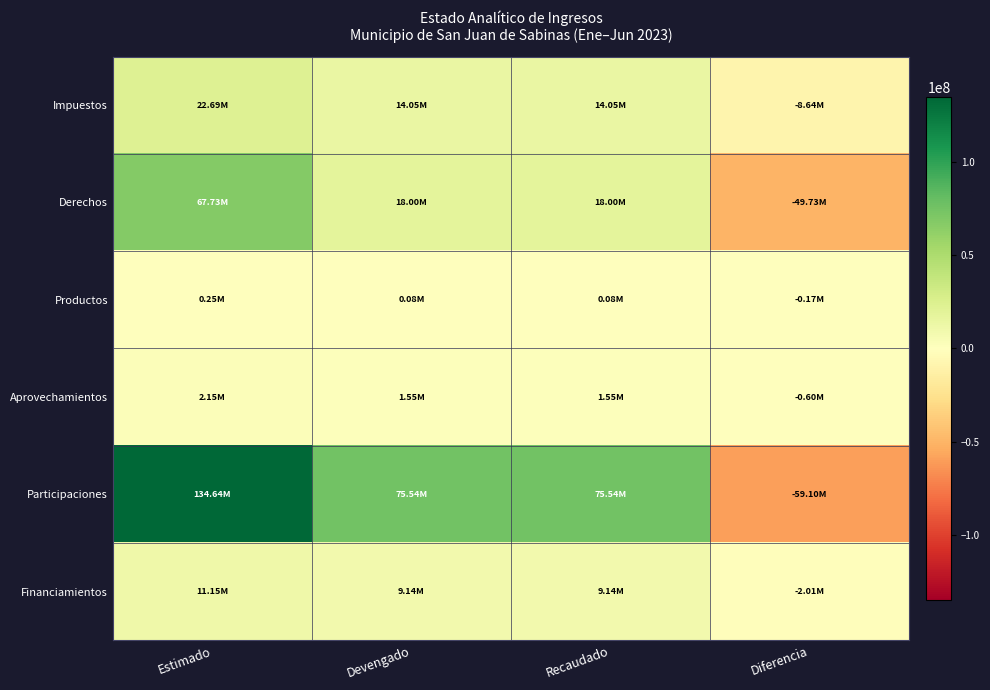

Which series has the largest total across all categories?

Participaciones